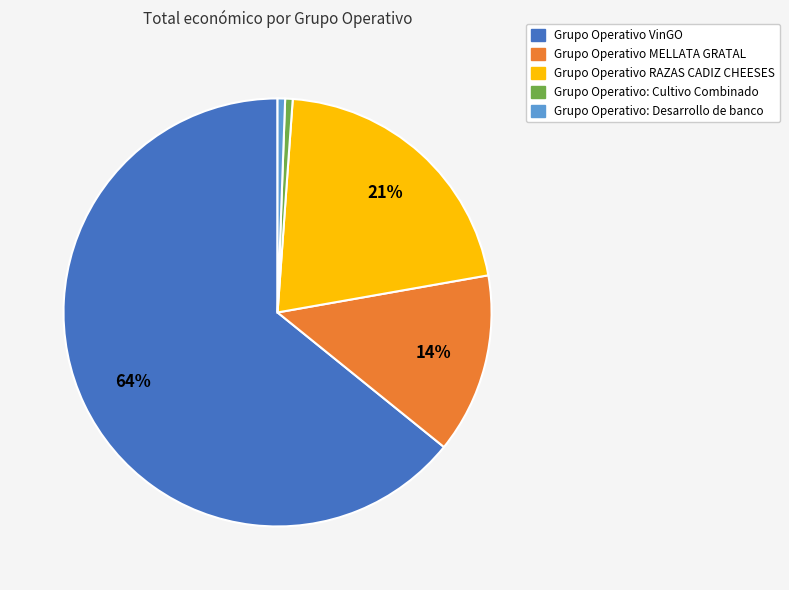

Is it true that Grupo Operativo RAZAS CADIZ CHEESES is 21% of the pie?

True